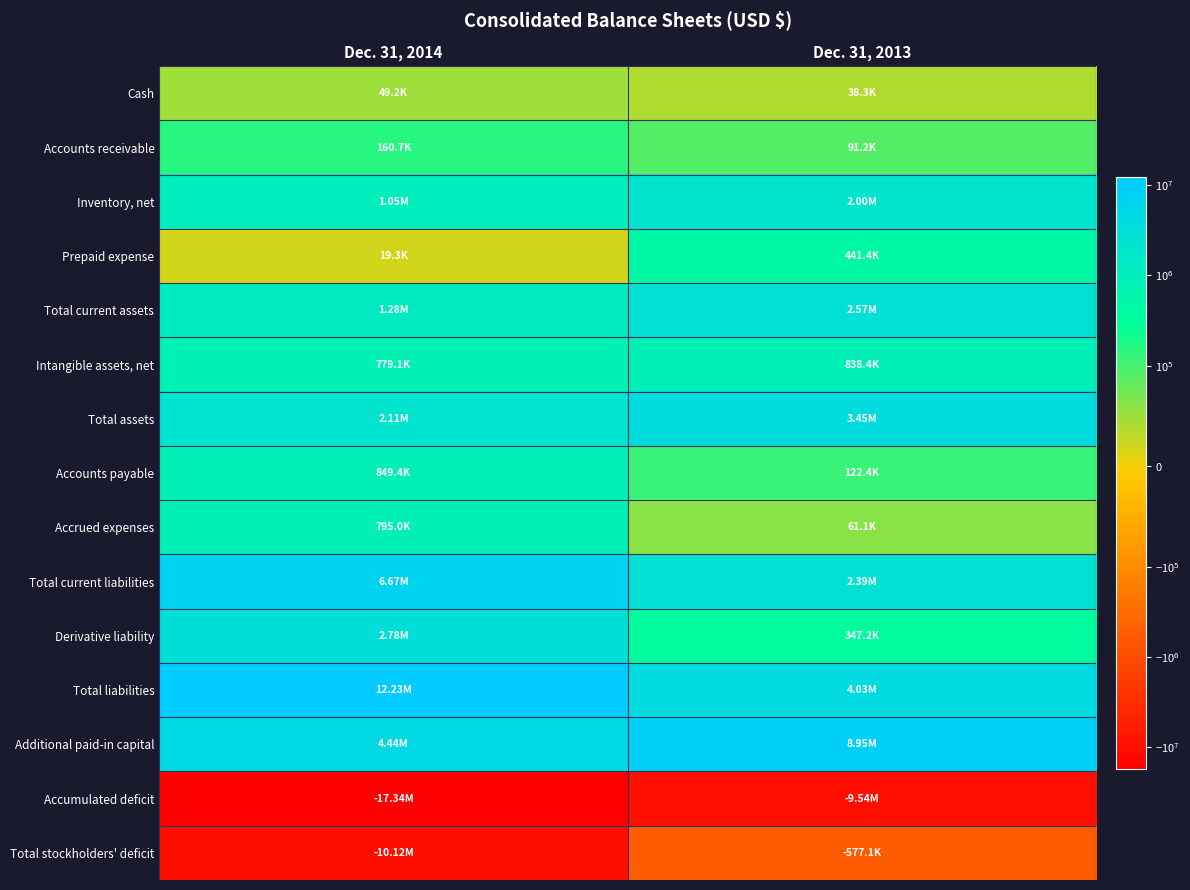

Reading right to left, extract all data points from this chart.

Cash: Dec. 31, 2013=38305	Dec. 31, 2014=49157
Accounts receivable: Dec. 31, 2013=91227	Dec. 31, 2014=160732
Inventory, net: Dec. 31, 2013=1999575	Dec. 31, 2014=1053257
Prepaid expense: Dec. 31, 2013=441366	Dec. 31, 2014=19302
Total current assets: Dec. 31, 2013=2570473	Dec. 31, 2014=1284948
Intangible assets, net: Dec. 31, 2013=838411	Dec. 31, 2014=779078
Total assets: Dec. 31, 2013=3451631	Dec. 31, 2014=2109229
Accounts payable: Dec. 31, 2013=122403	Dec. 31, 2014=849432
Accrued expenses: Dec. 31, 2013=61054	Dec. 31, 2014=795000
Total current liabilities: Dec. 31, 2013=2385988	Dec. 31, 2014=6674269
Derivative liability: Dec. 31, 2013=347223	Dec. 31, 2014=2776068
Total liabilities: Dec. 31, 2013=4028698	Dec. 31, 2014=12226405
Additional paid-in capital: Dec. 31, 2013=8954568	Dec. 31, 2014=4435695
Accumulated deficit: Dec. 31, 2013=-9540660	Dec. 31, 2014=-17336999
Total stockholders' deficit: Dec. 31, 2013=-577067	Dec. 31, 2014=-10117176